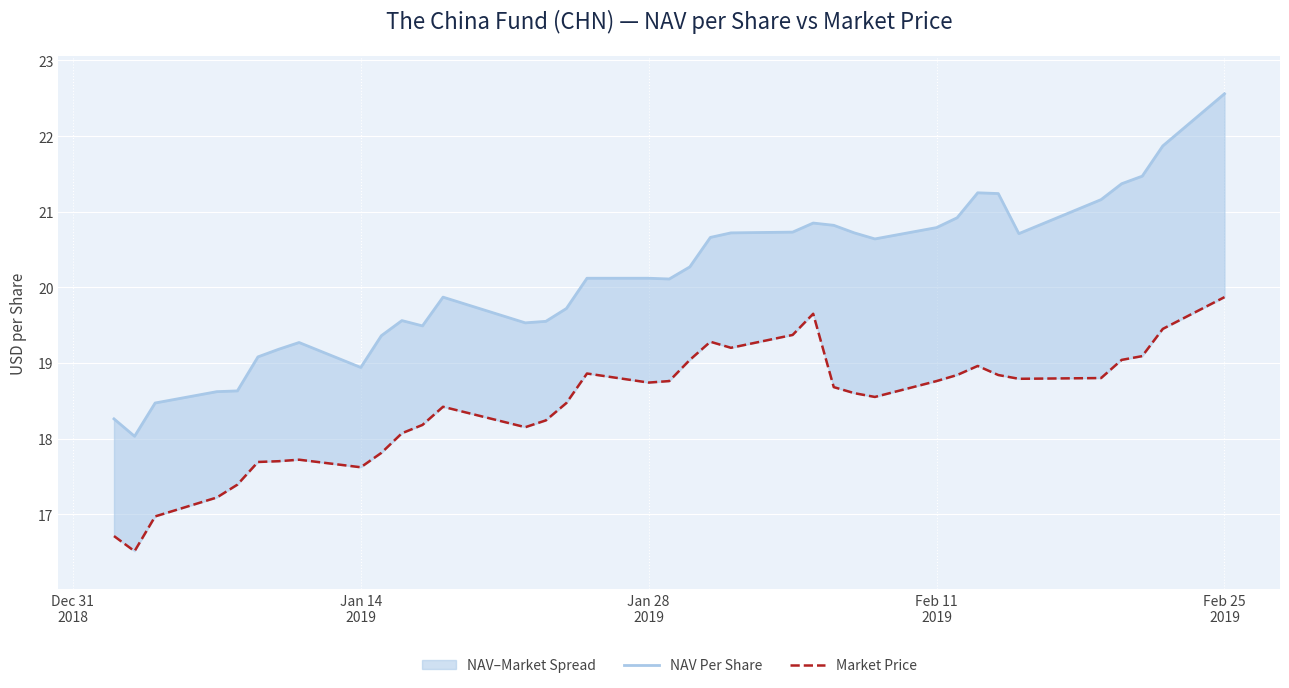

True or false: Market Price and NAV Per Share intersect in this chart.

False